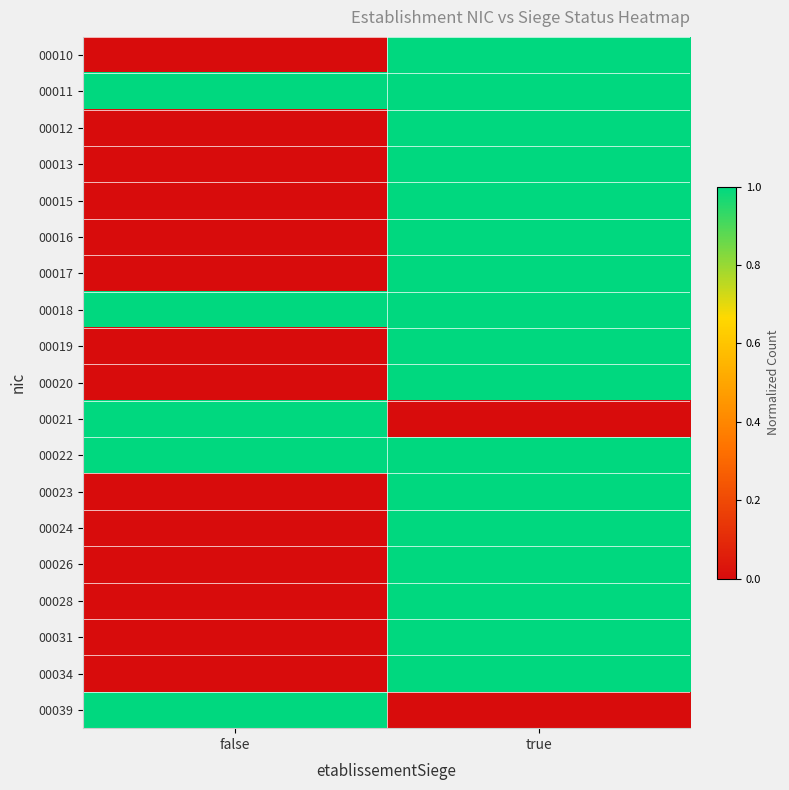

Which category has the lowest value across all series?

false